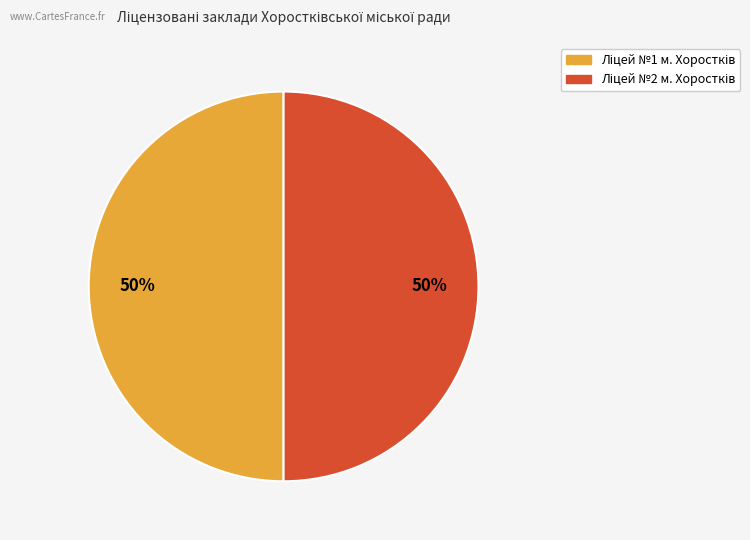

How many segments does this pie chart have?

2